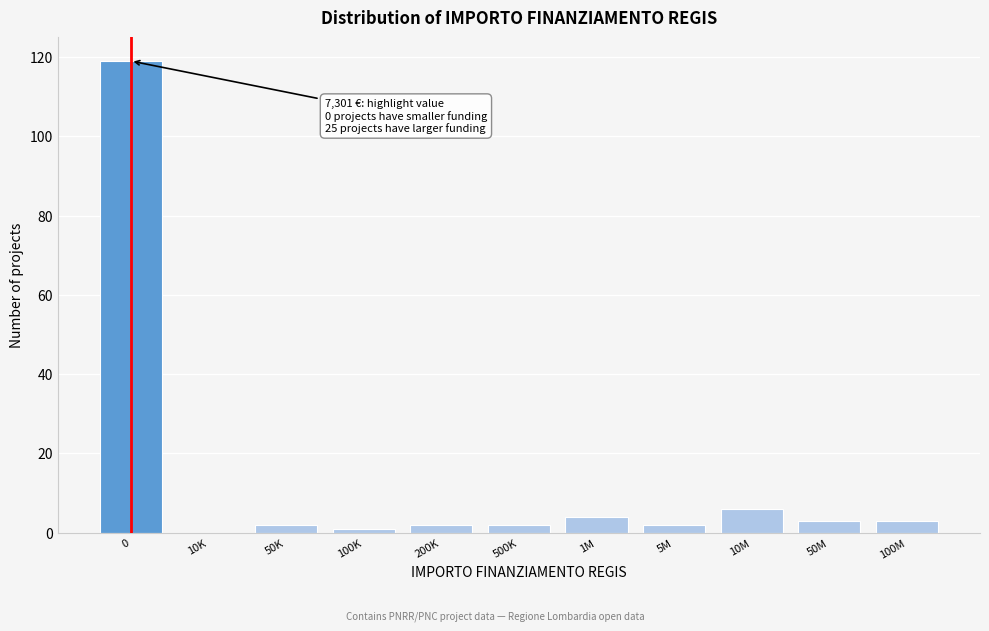

Reading right to left, what are all the values shown in this chart?

100M=3	50M=3	10M=6	5M=2	1M=4	500K=2	200K=2	100K=1	50K=2	10K=0	0=119